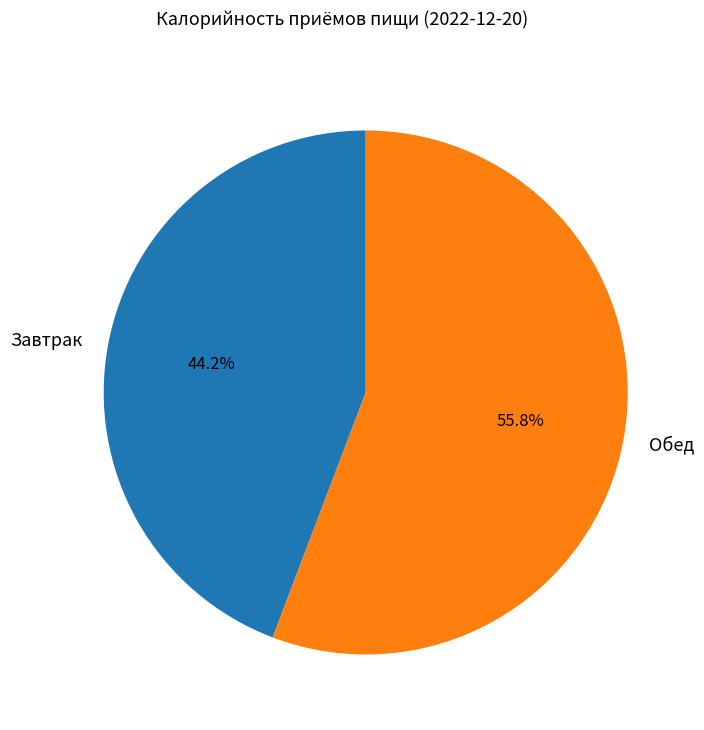

Approximately how many times larger is the value at Обед compared to Завтрак?

1.3